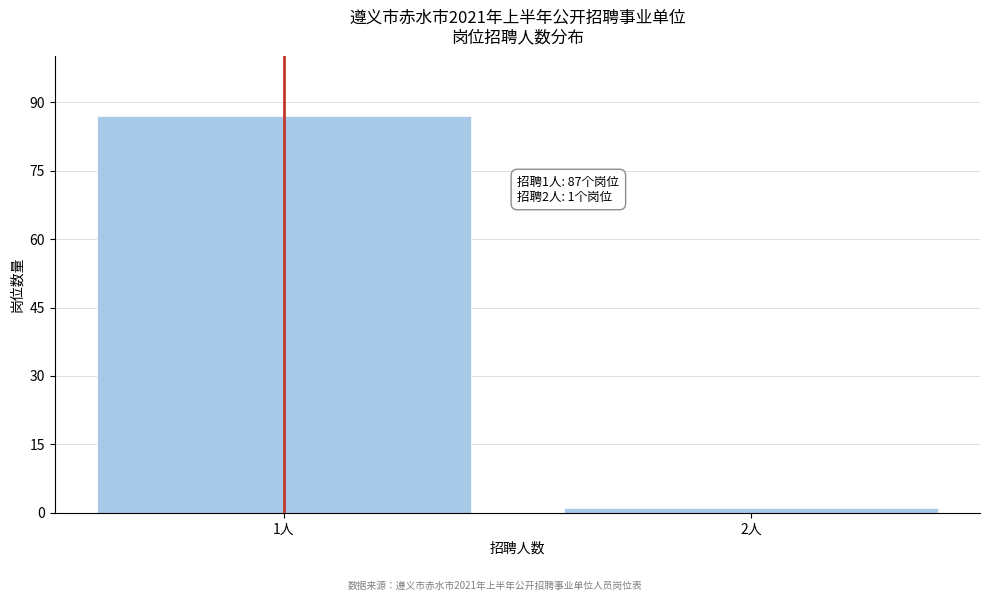

Reading left to right, extract all data points from this chart.

87	1